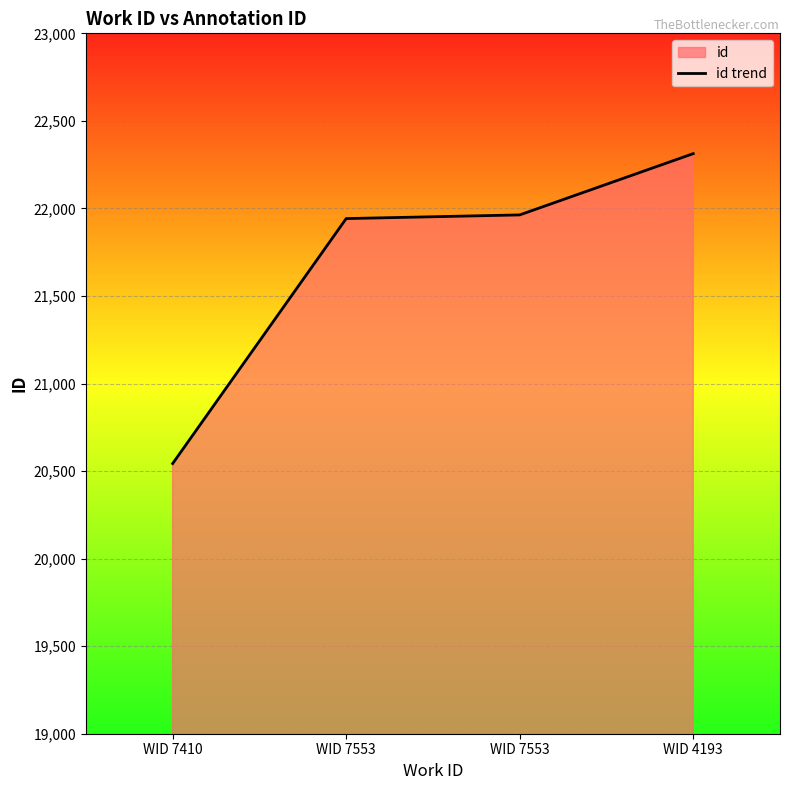

The value at WID 7553 is 21963. True or false?

True